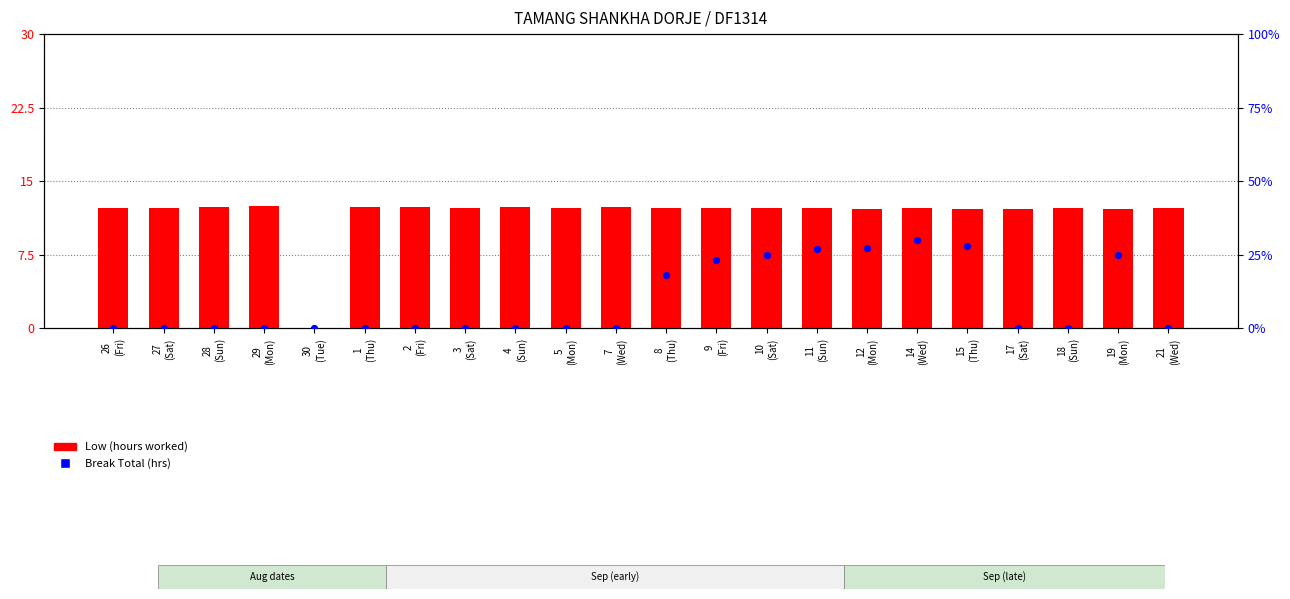

At which category is the sum across all series the highest?

14
(Wed)